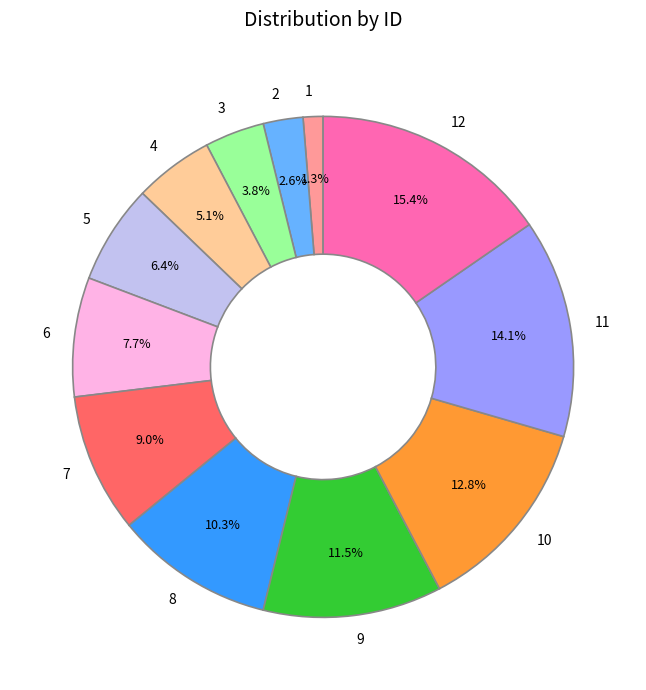

Is it true that 10 is 13% of the pie?

True